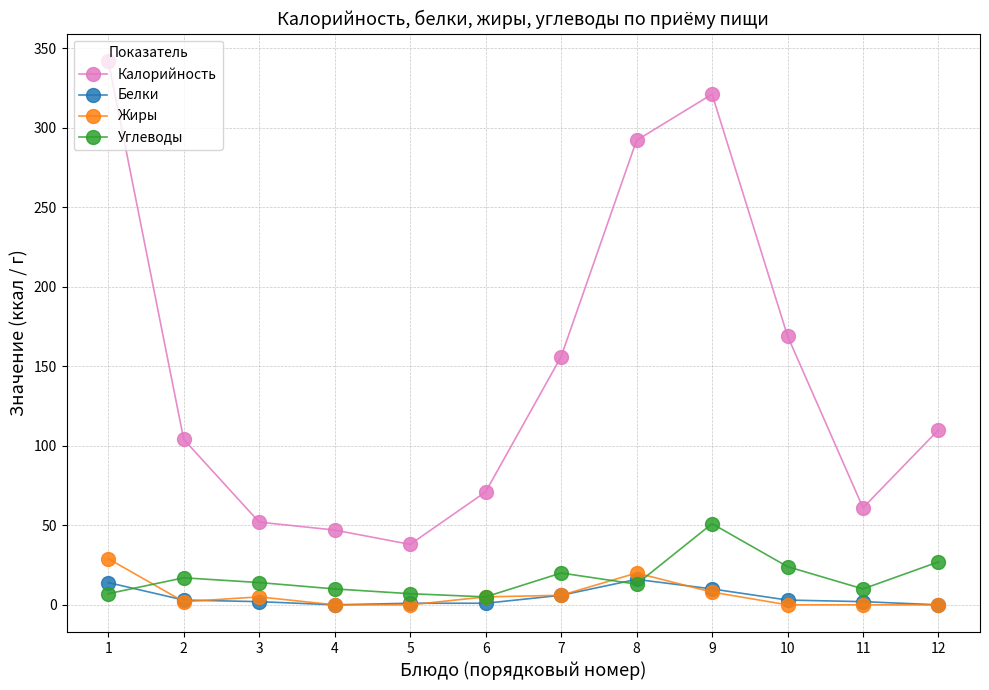

The Калорийность series shows 94 at 11. True or false?

False